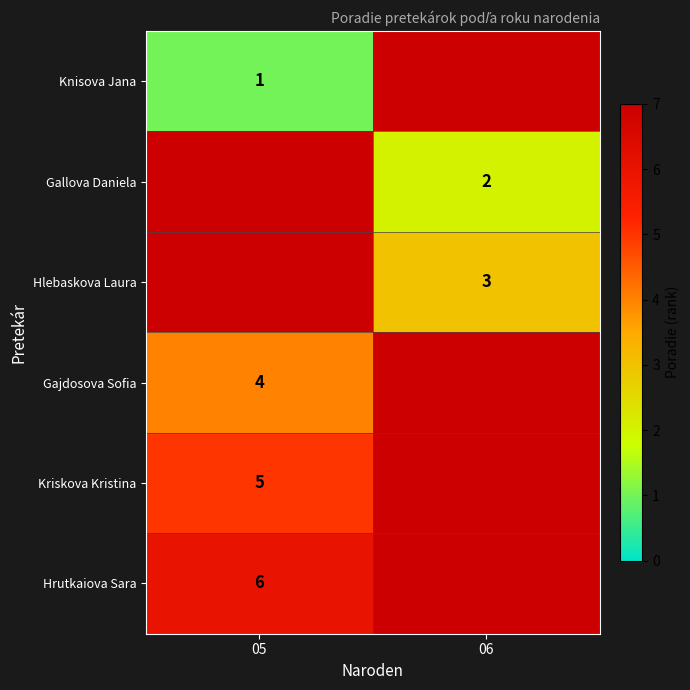

At which category does the chart reach its minimum across all series?

05